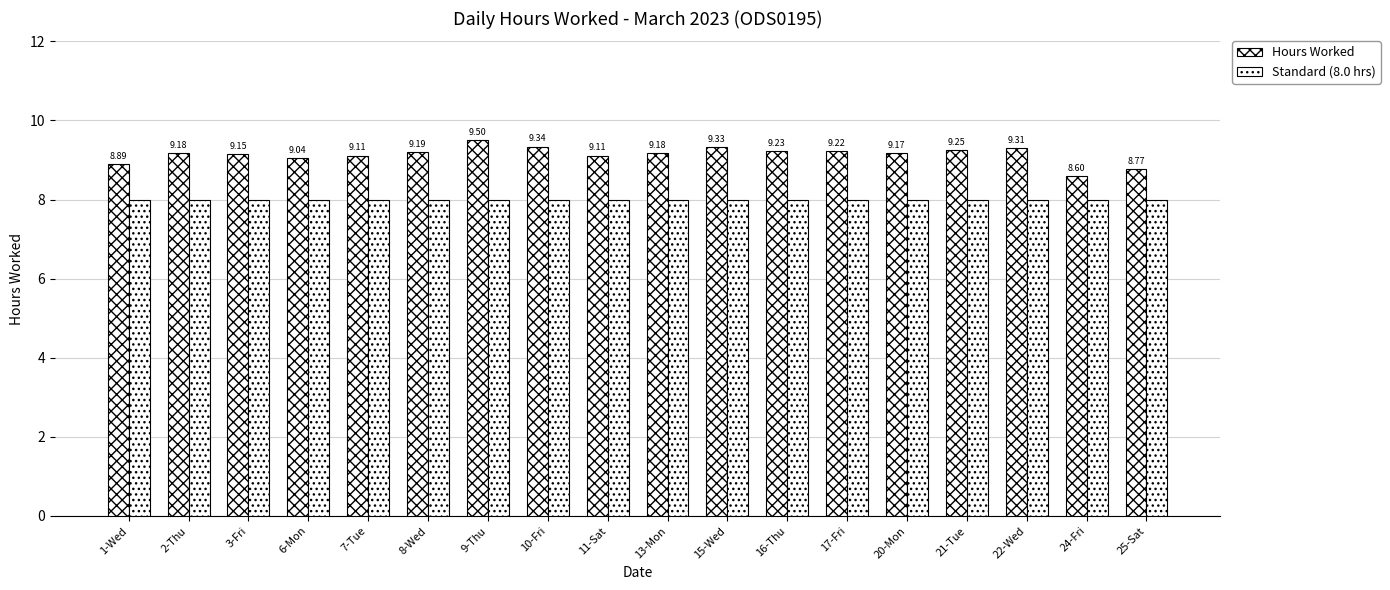

What is the label of the 14th bar from the left?

20-Mon